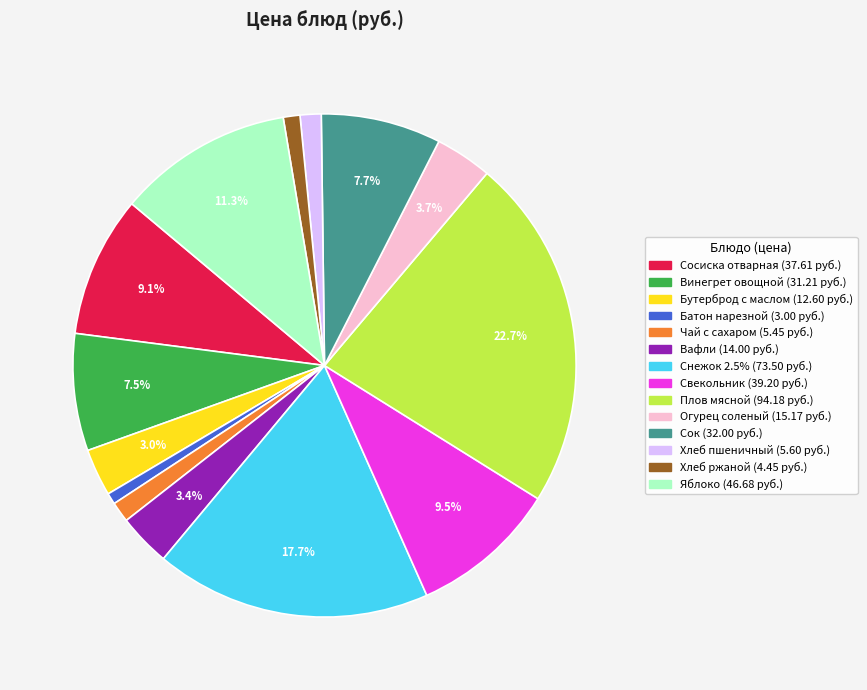

What percentage is NOT represented by Винегрет овощной?

92.5%